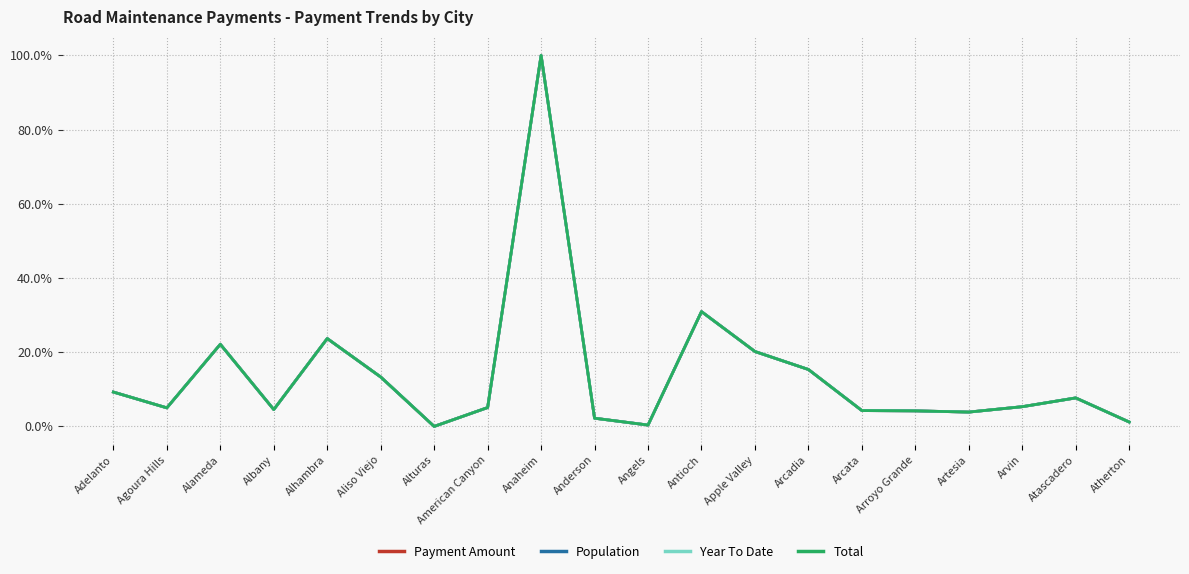

Does the chart display data point markers on the line(s)?

No